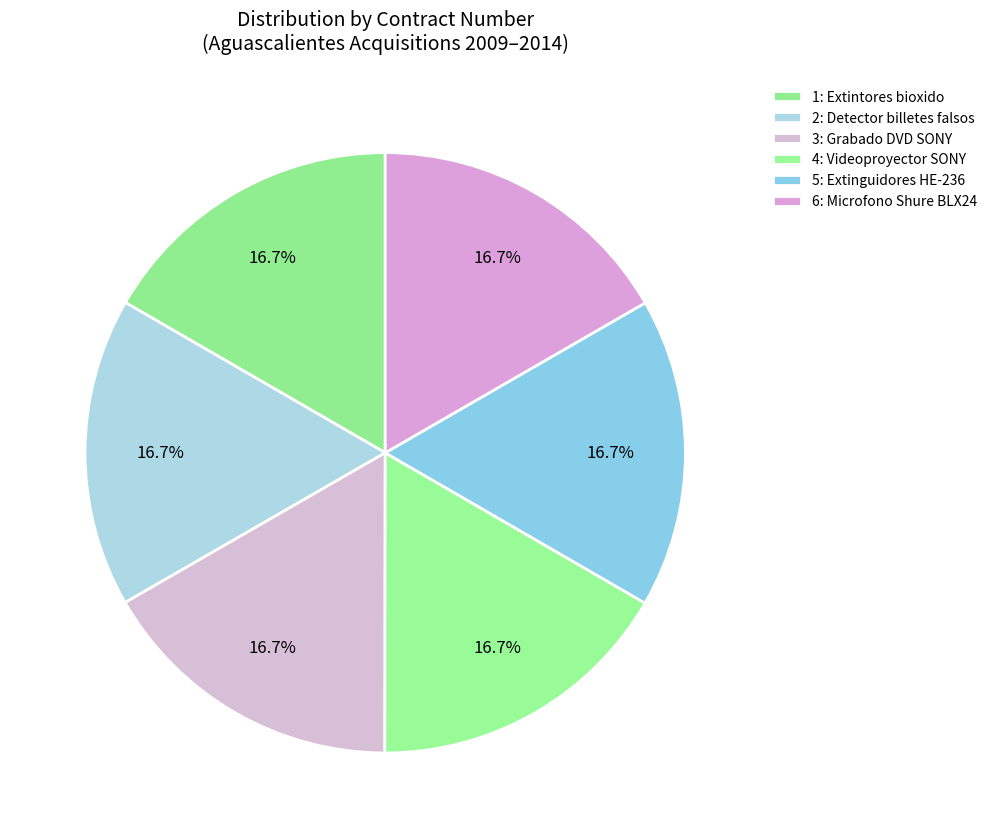

The 3 slice represents 17% of the pie. True or false?

True